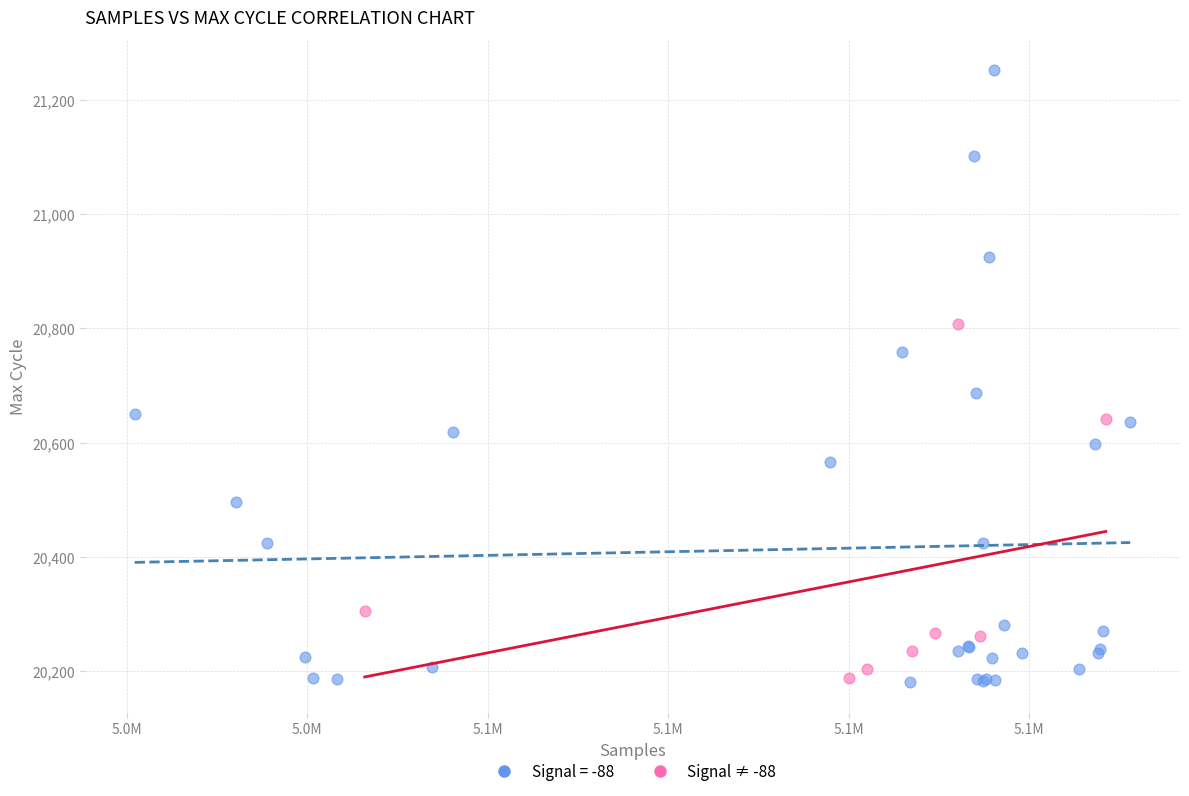

Which series reaches the maximum Y coordinate?

Signal = -88